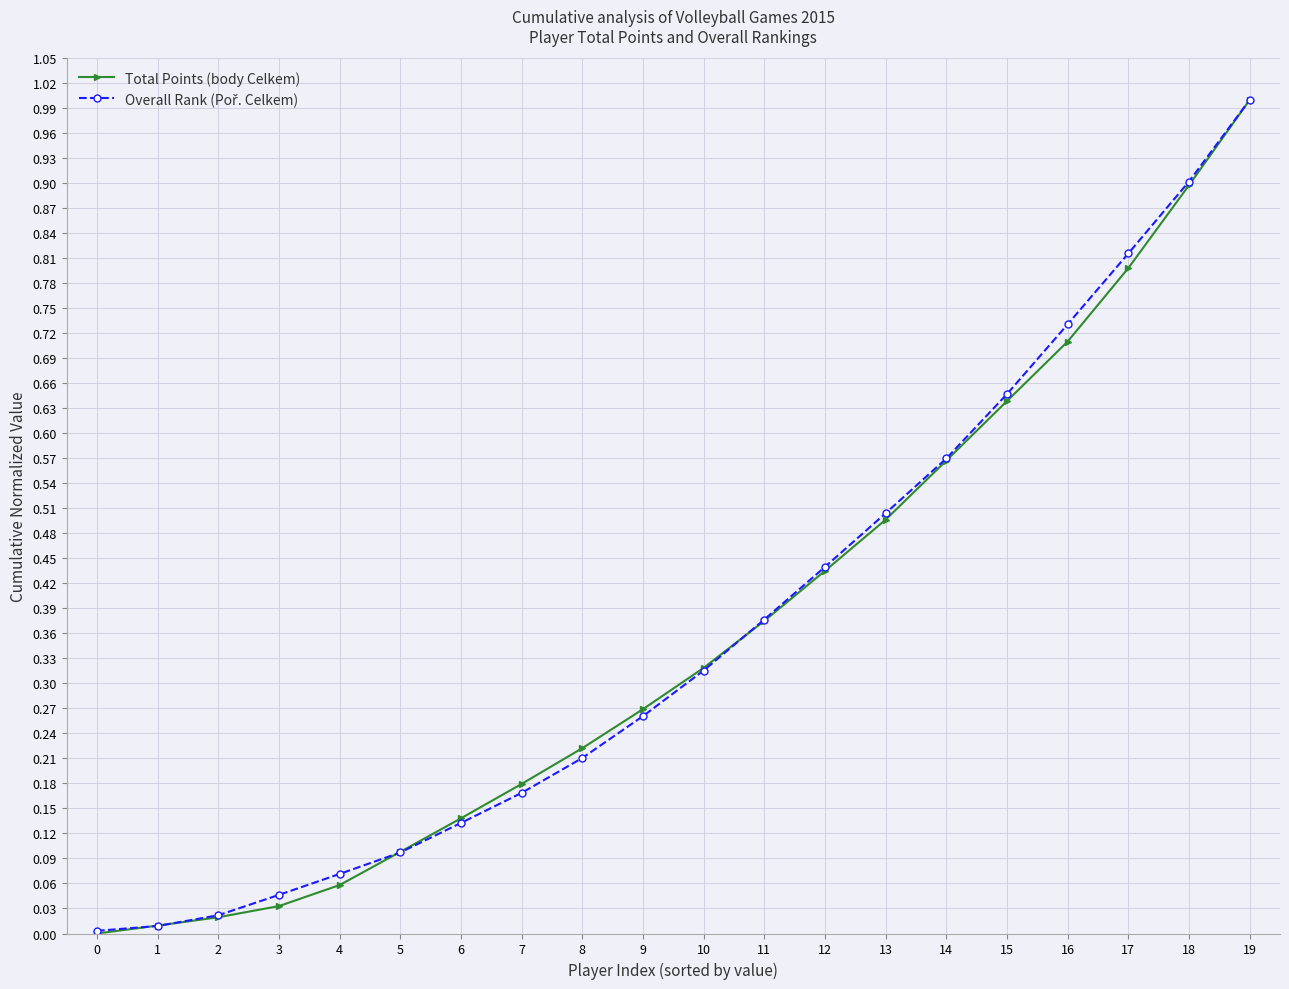

At which category is the sum across all series the highest?

19